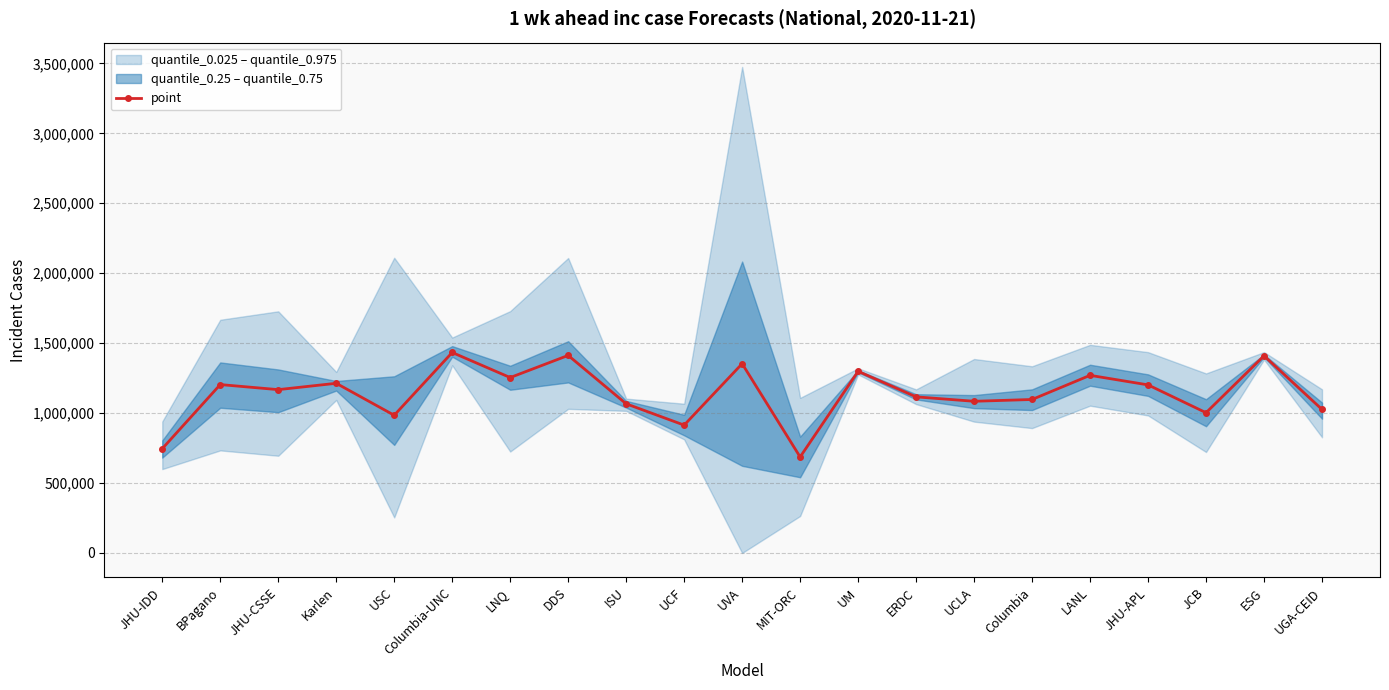

The chart shows a value of 1115965 at ERDC. True or false?

True